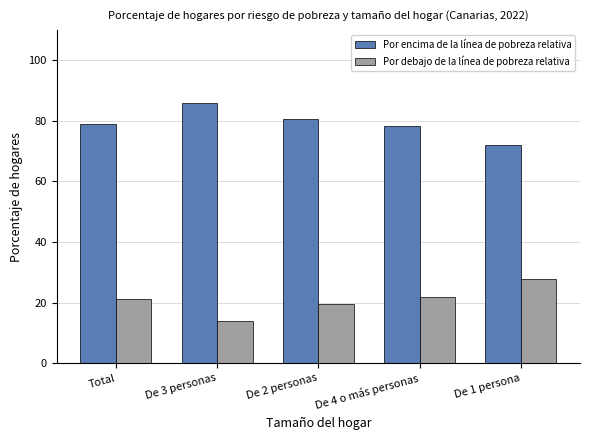

Which category has the lowest value across all series?

De 3 personas